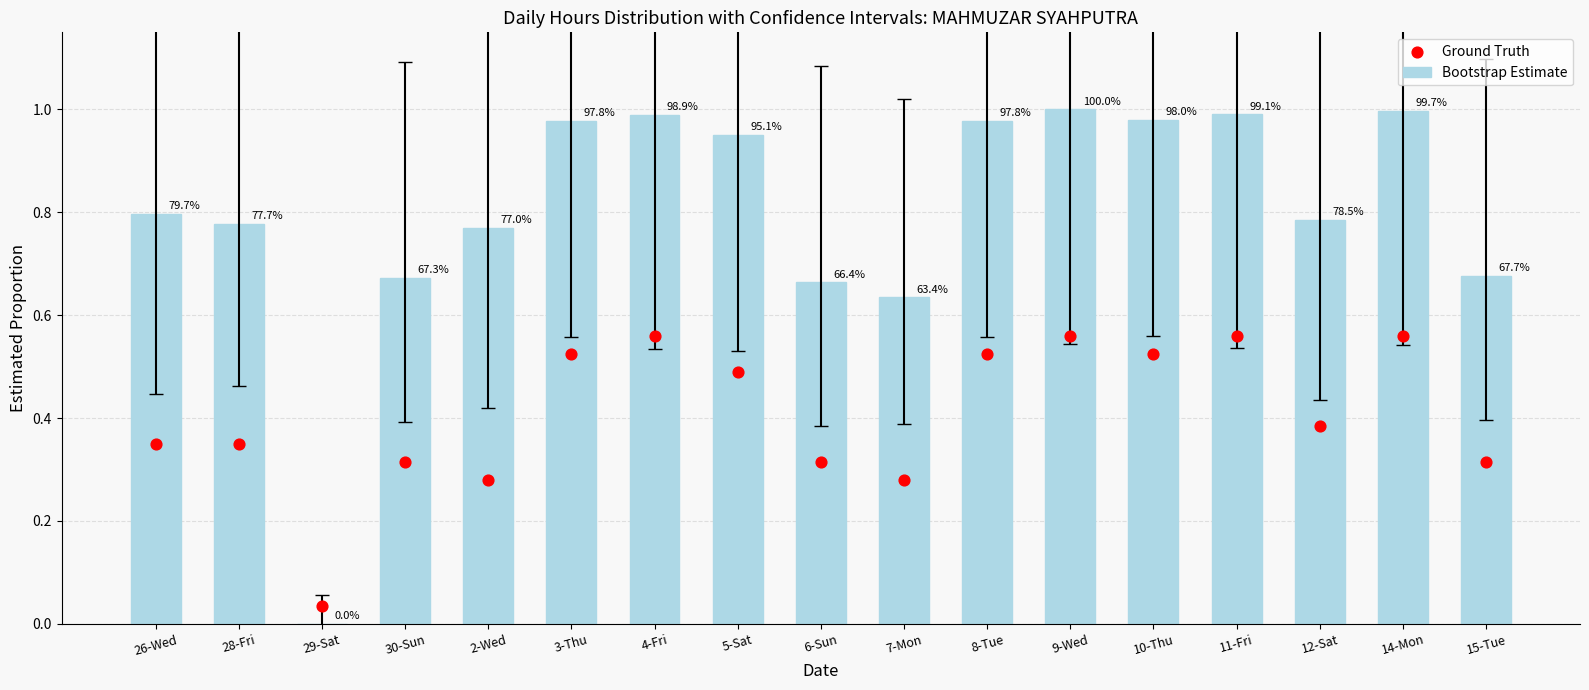

Which series has the largest total across all categories?

Bootstrap Estimate